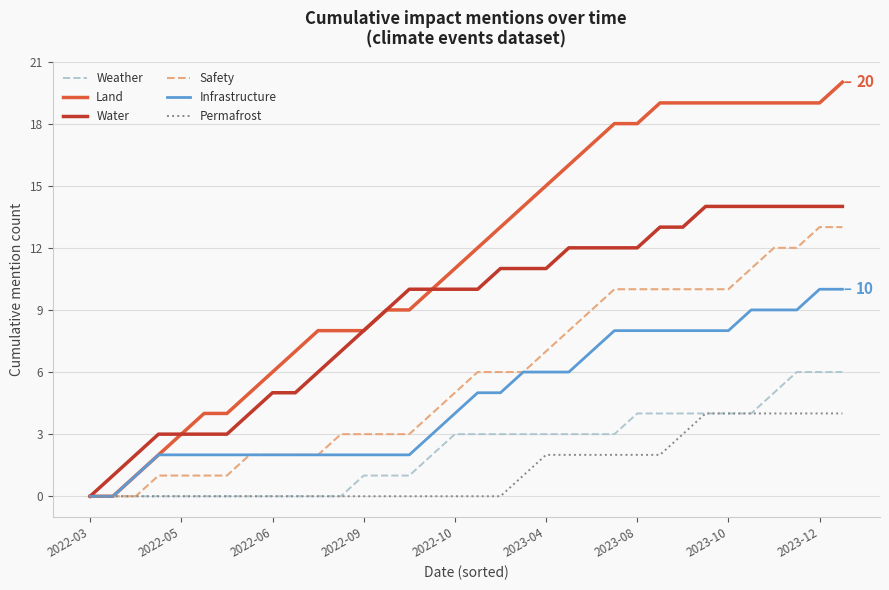

How many lines are shown in the chart?

6